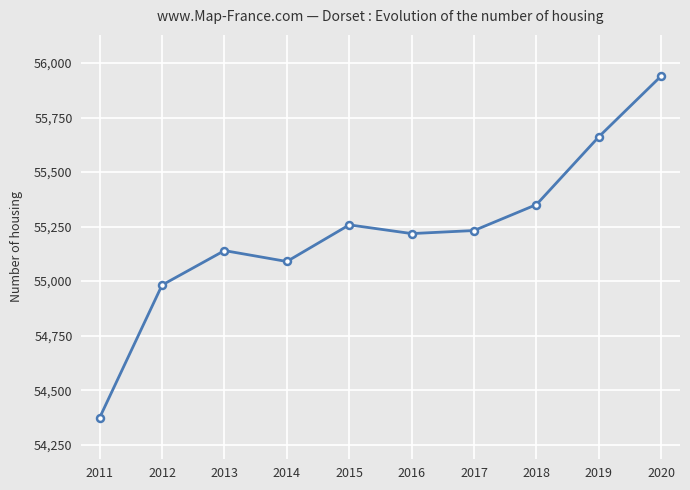

Where is the first local maximum?

2013